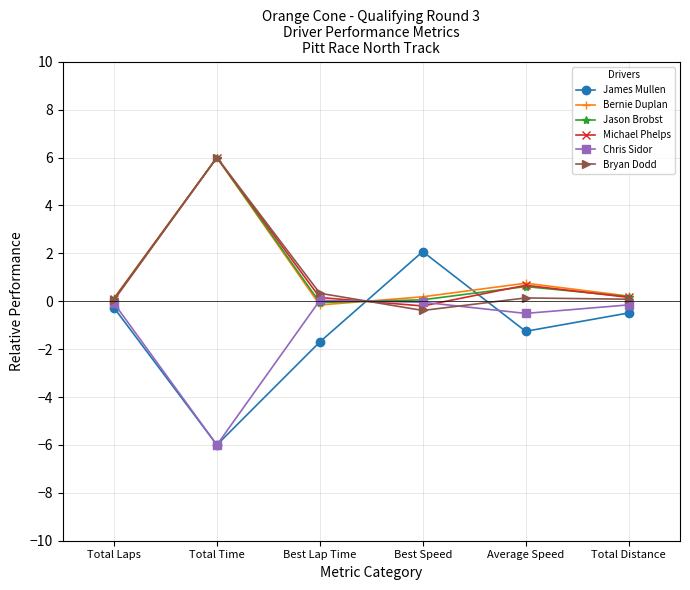

Which series has the largest range (max minus min)?

James Mullen